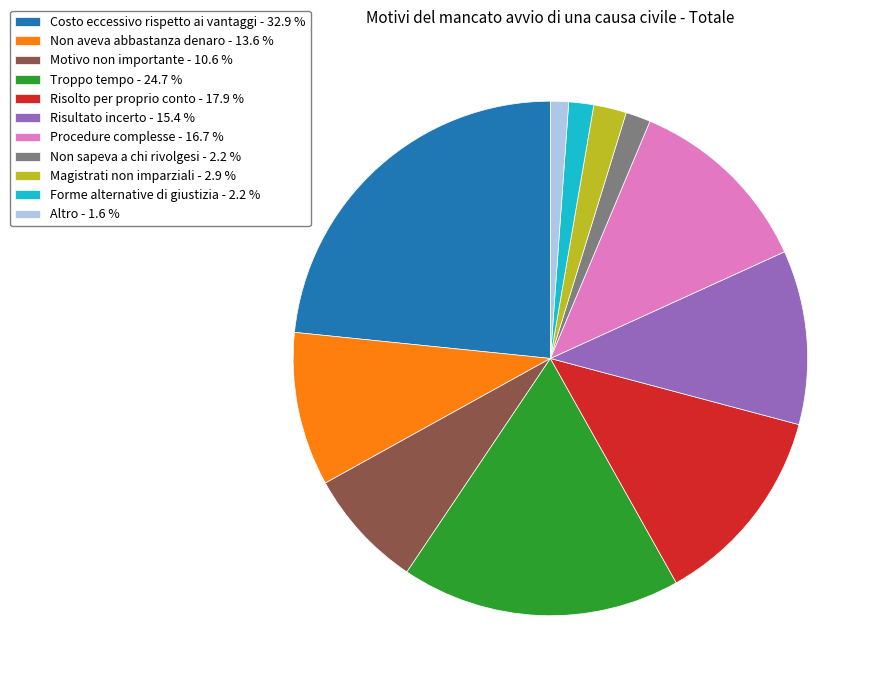

Does Risultato incerto - 15.4 % account for over 50% of the chart?

No